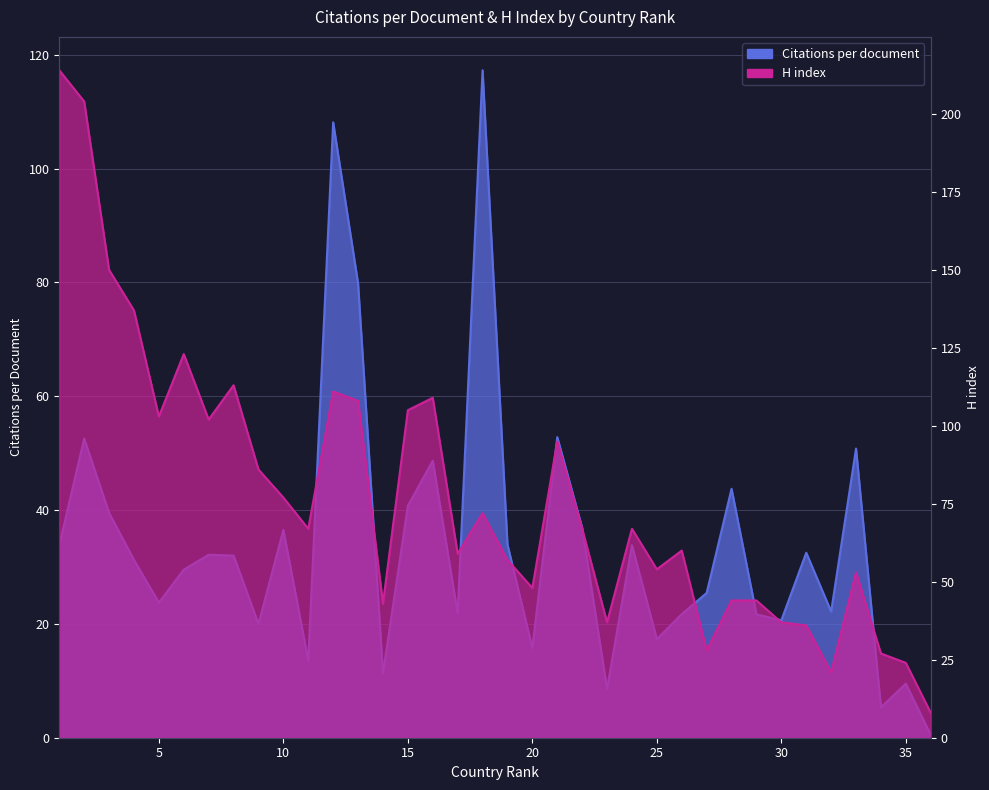

What is the approximate value of Citations per document at 23?

8.6